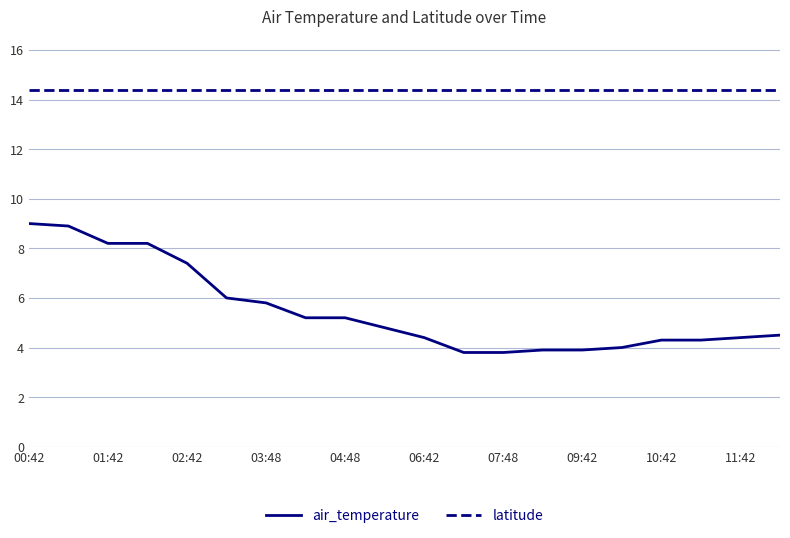

What is the lowest value of the latitude series?

14.4